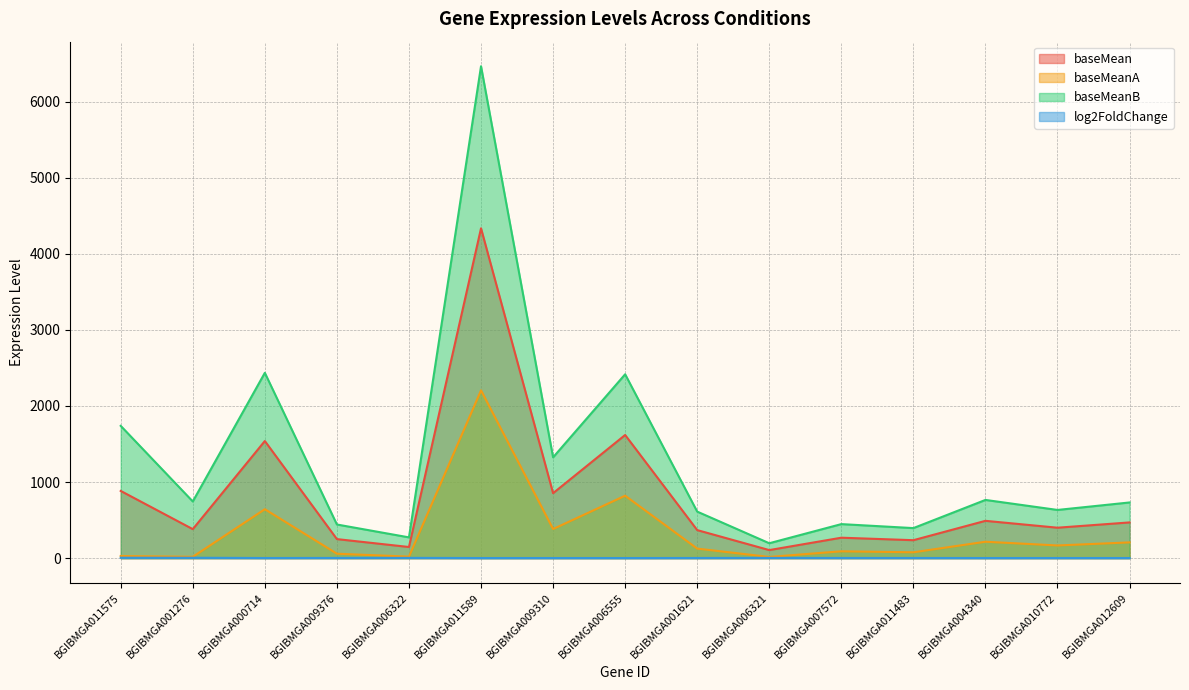

Which category has the lowest value across all series?

BGIBMGA011589